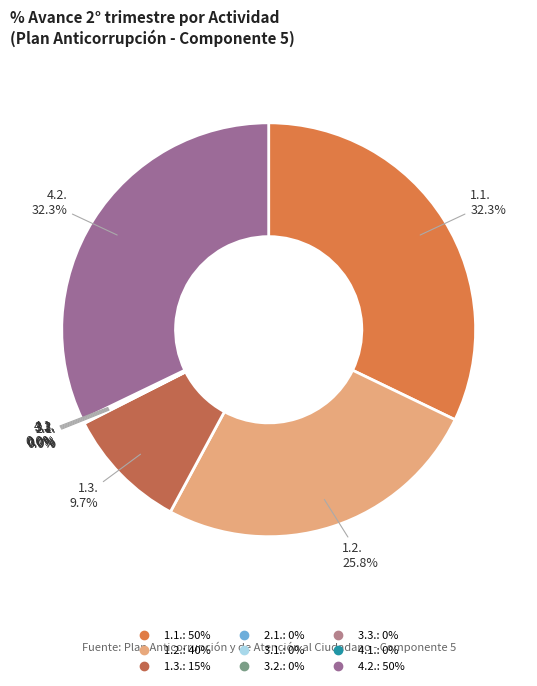

Combined, do 1.3. and 3.2. account for over 50%?

No